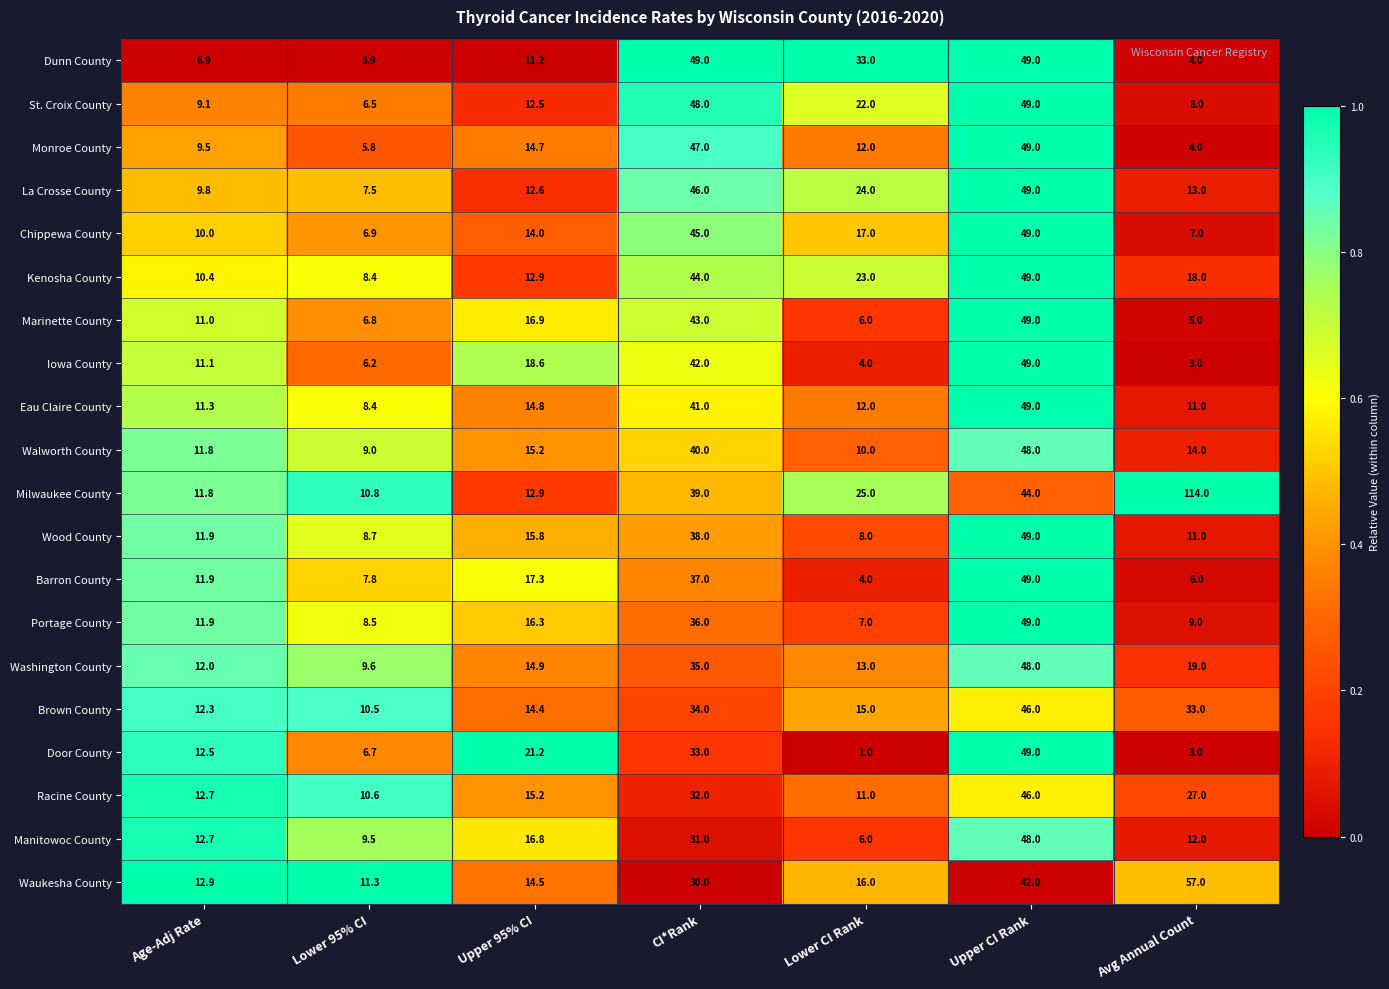

List the labels in order of Portage County value, smallest first.

Lower CI Rank, Lower 95% CI, Avg Annual Count, Age-Adj Rate, Upper 95% CI, CI*Rank, Upper CI Rank